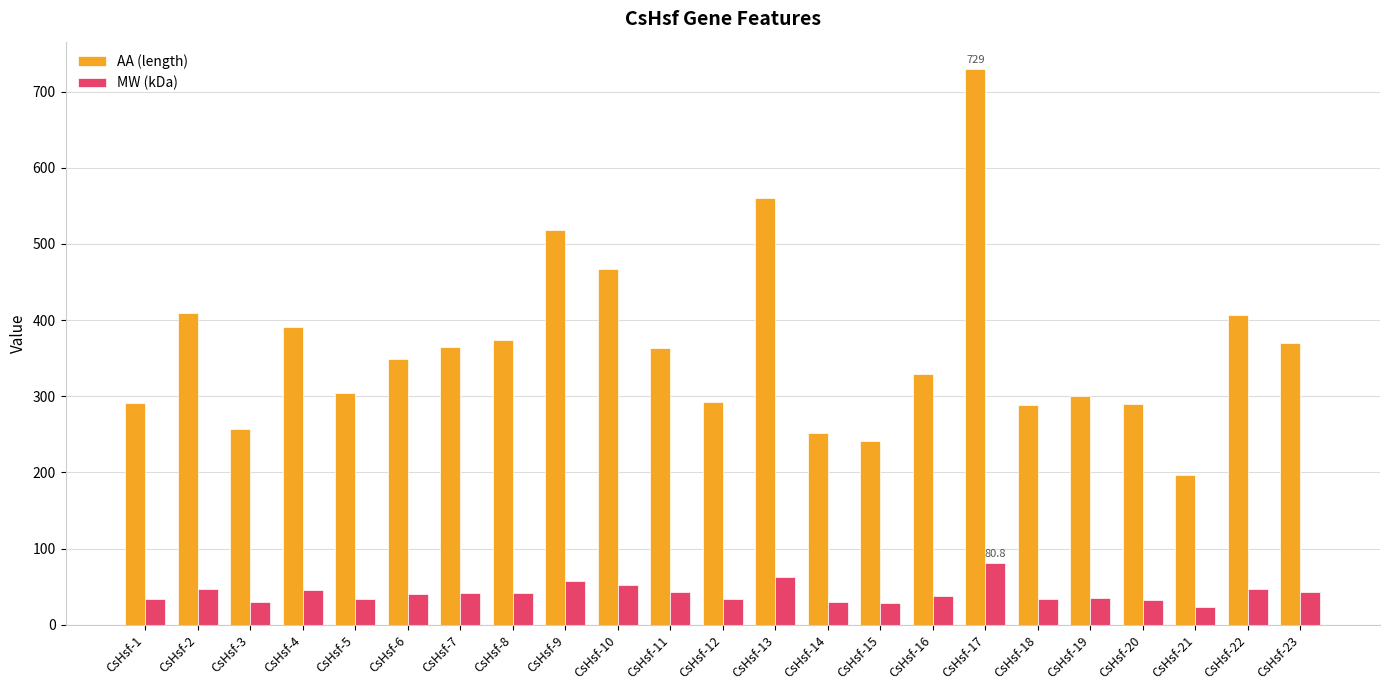

Rank the series at CsHsf-11 from lowest to highest value.

MW (kDa), AA (length)